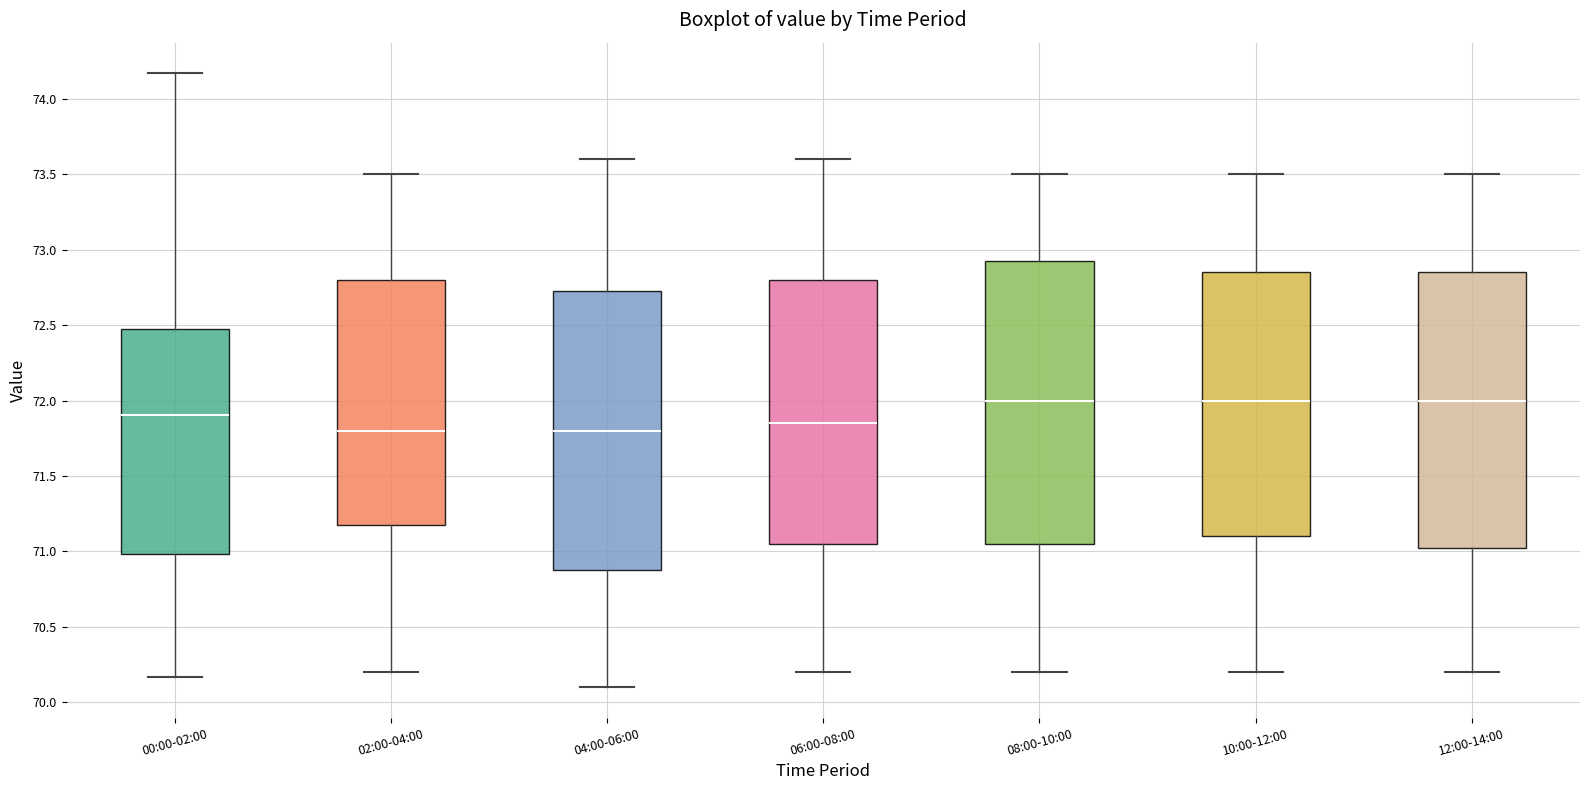

Reading left to right, transcribe this box plot: for each box, give where its median line is, the range the box spans, and where its two whiskers end, as read against the y-axis. The values are not printed on the chart, so give them approximately, as read against the axis.

00:00-02:00: median 71.90, box 71.00 to 72.45, whiskers 70.15 to 74.15
02:00-04:00: median 71.80, box 71.20 to 72.80, whiskers 70.20 to 73.50
04:00-06:00: median 71.80, box 70.90 to 72.75, whiskers 70.10 to 73.60
06:00-08:00: median 71.85, box 71.05 to 72.80, whiskers 70.20 to 73.60
08:00-10:00: median 72.00, box 71.05 to 72.95, whiskers 70.20 to 73.50
10:00-12:00: median 72.00, box 71.10 to 72.85, whiskers 70.20 to 73.50
12:00-14:00: median 72.00, box 71.05 to 72.85, whiskers 70.20 to 73.50